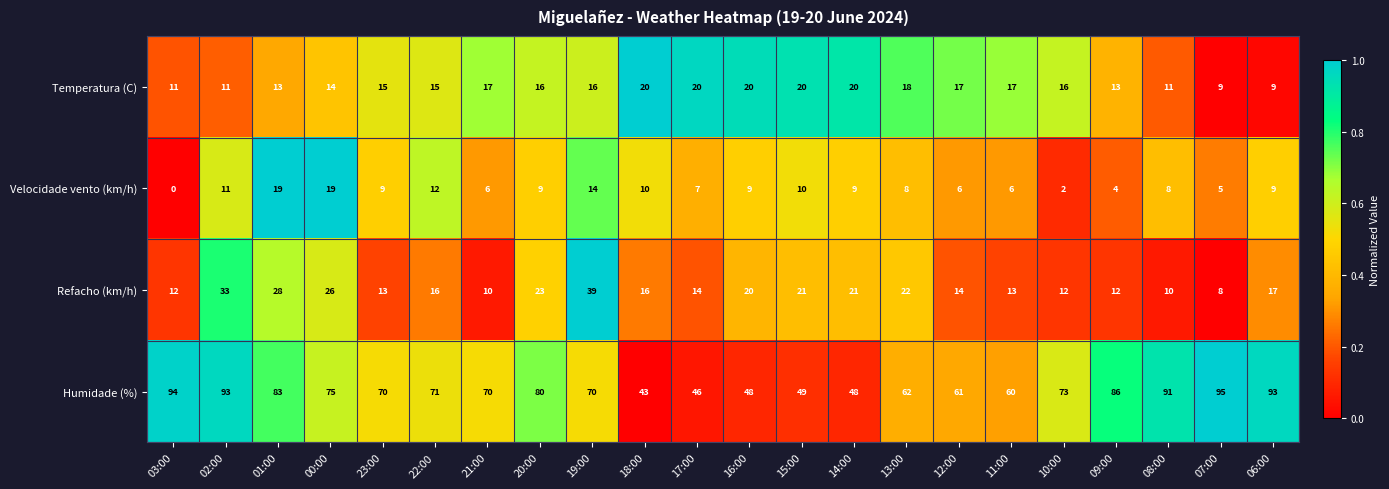

What is the sum of all Temperatura (C) values?

338